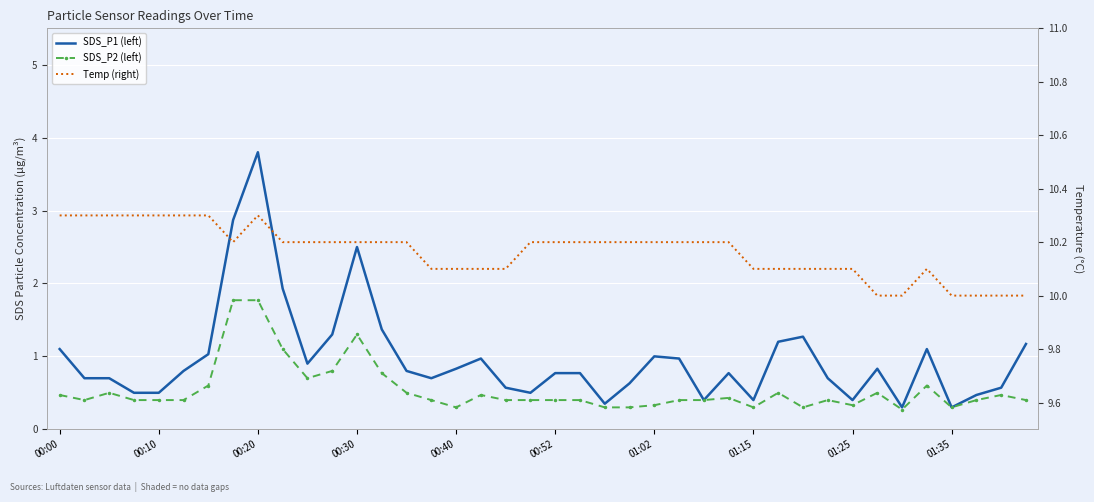

Is it true that SDS_P2 (left) equals 0.9 at 00:20?

False